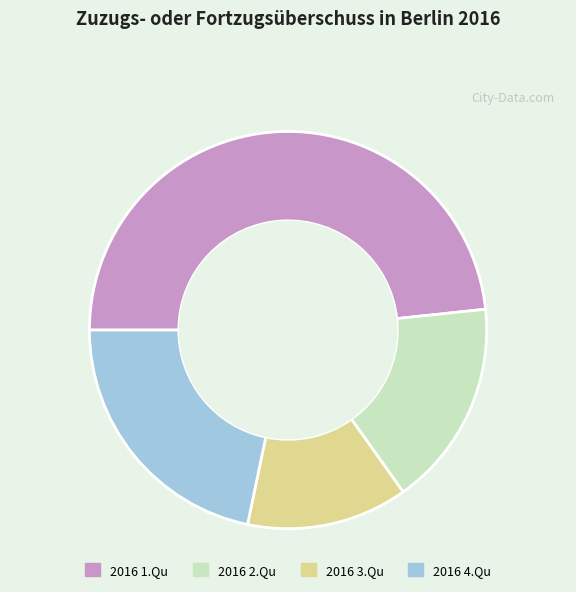

Is the sum of 2016 3.Qu and 2016 1.Qu greater than half?

Yes